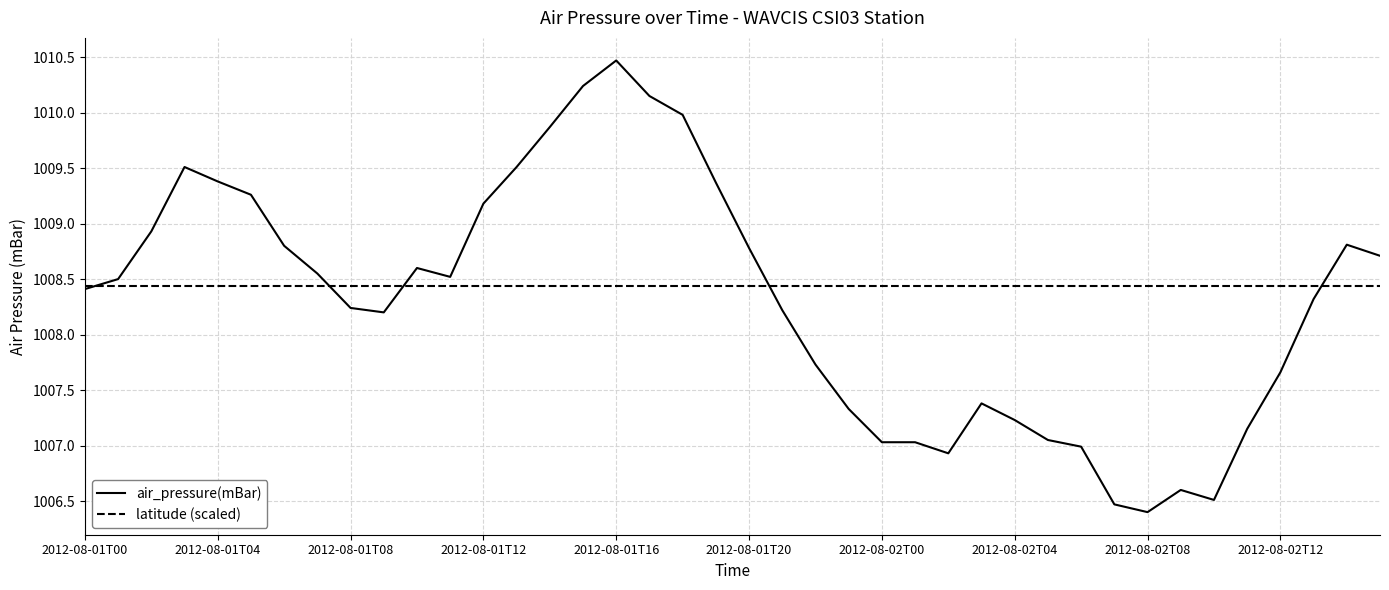

Which series has the widest spread of values?

air_pressure(mBar)